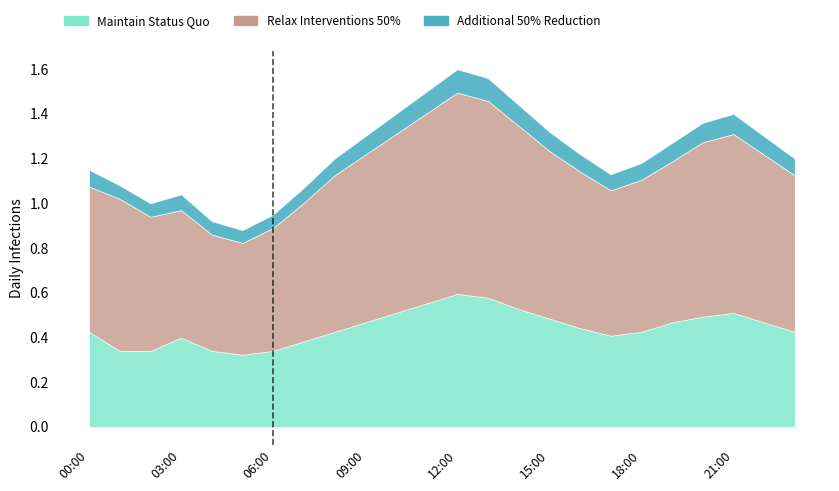

At which category does P2 reach its first local peak?

03:00